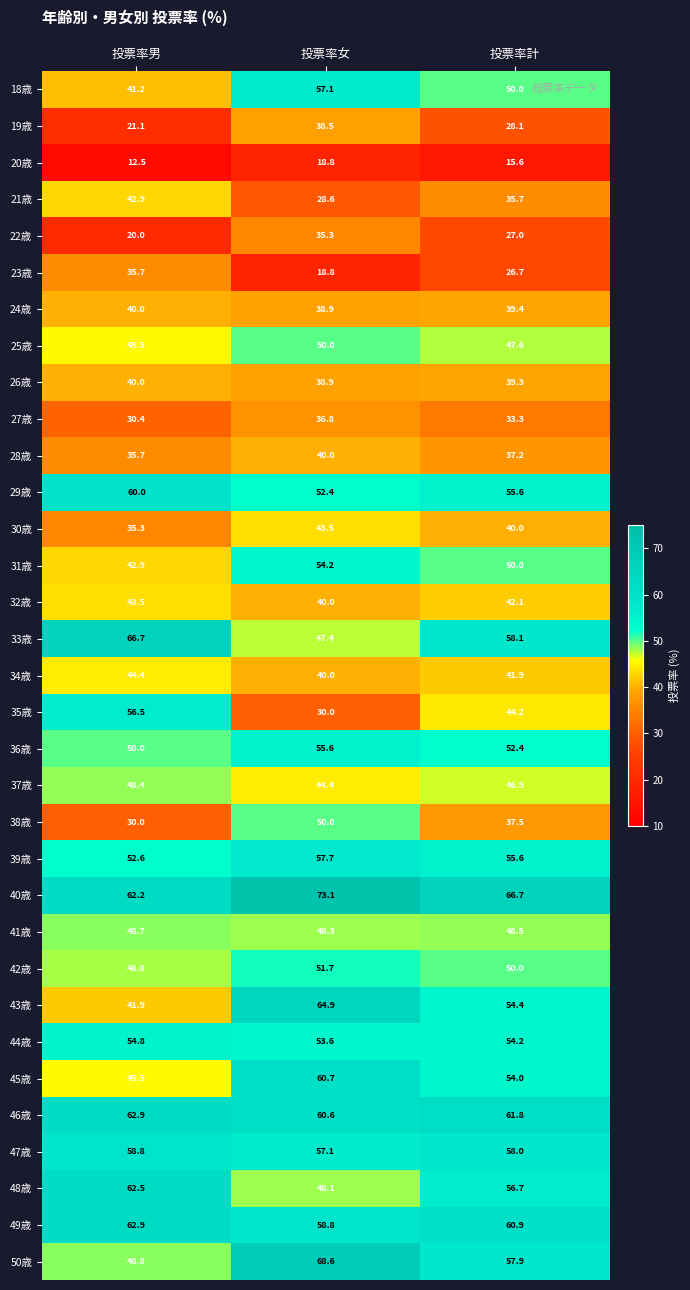

The value of 45歳 at 投票率女 is 107.4. True or false?

False